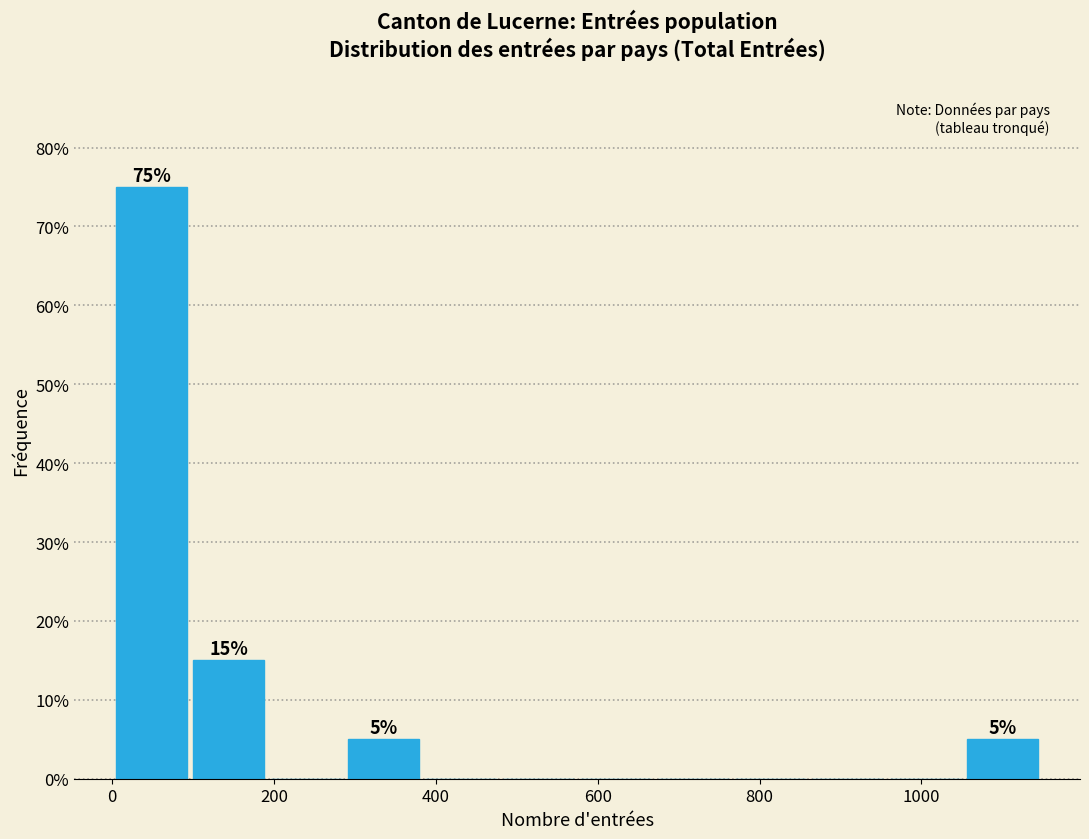

Over which range of the x-axis is the bar tallest?

0 to 100